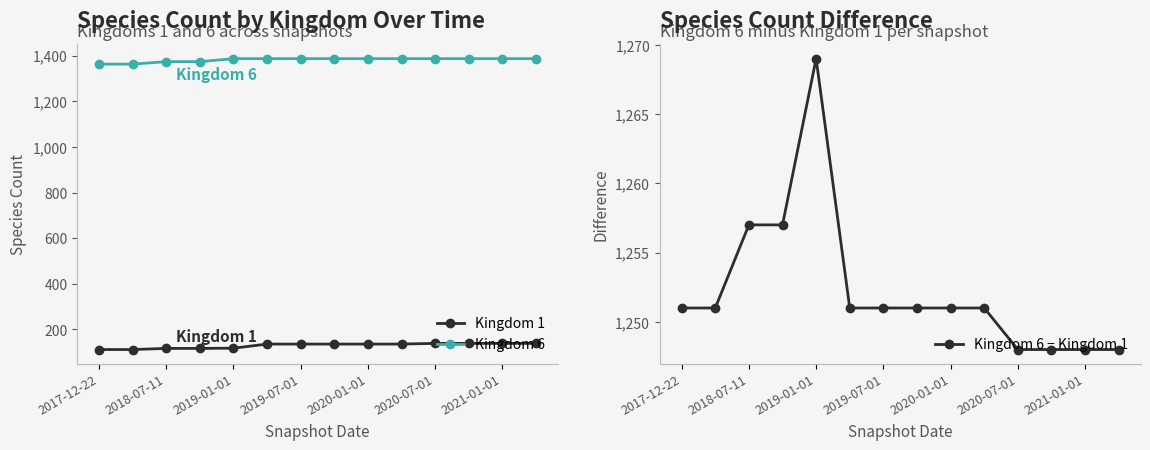

What is the minimum value for Kingdom 6 − Kingdom 1?

1248